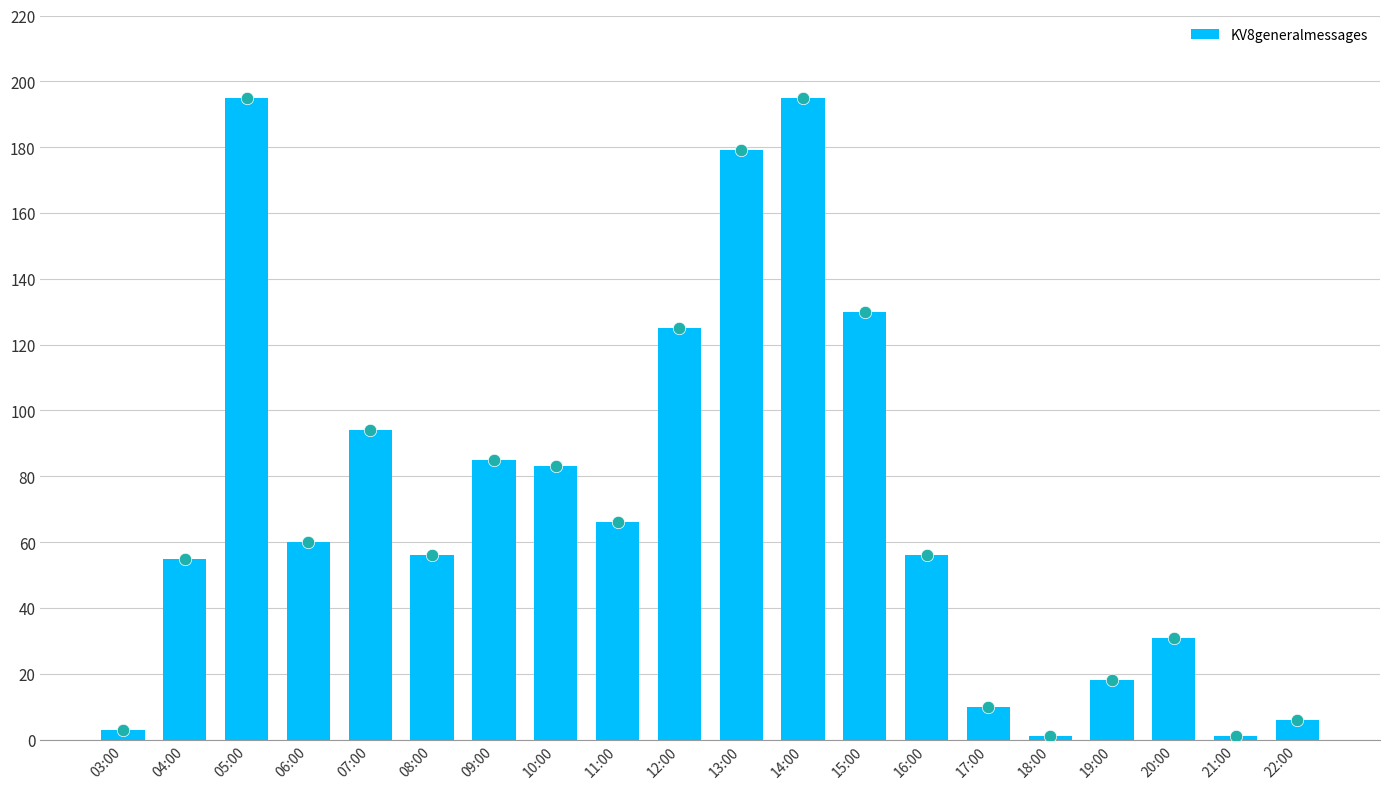

Between 12:00 and 16:00, which is larger?

12:00